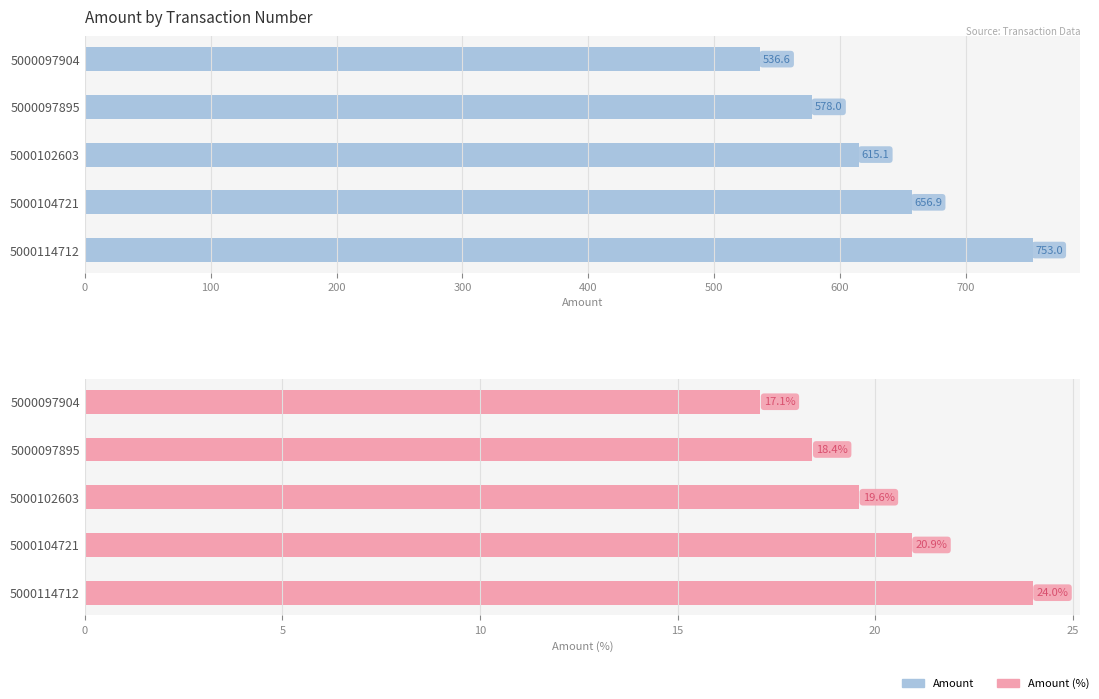

Does the chart contain stacked bars?

No